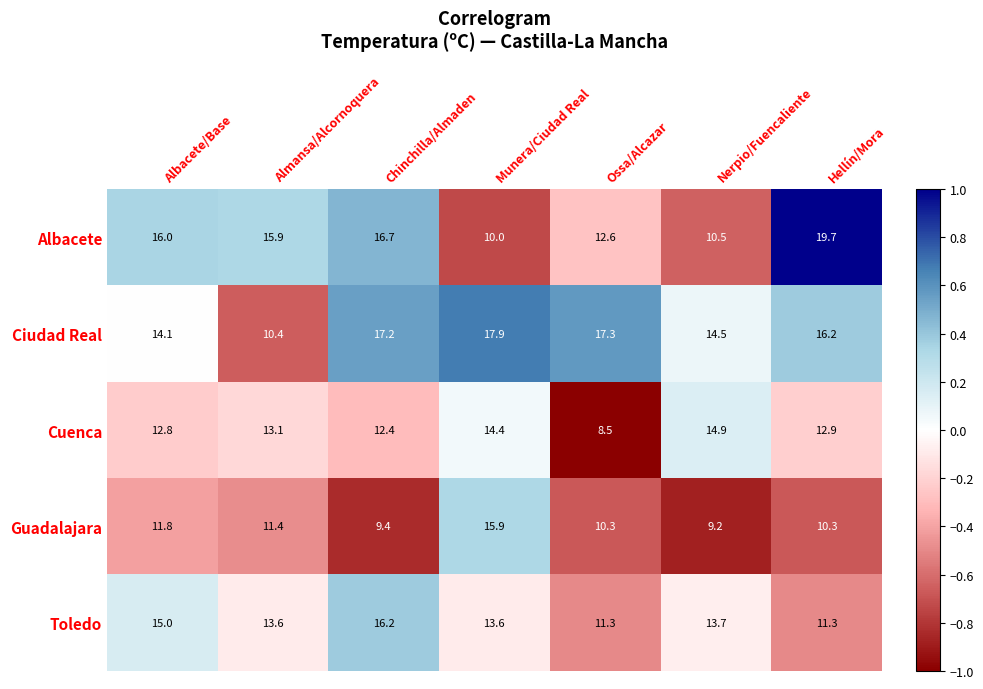

What is the difference between the Ciudad Real values at Hellín/Mora and Munera/Ciudad Real?

1.7